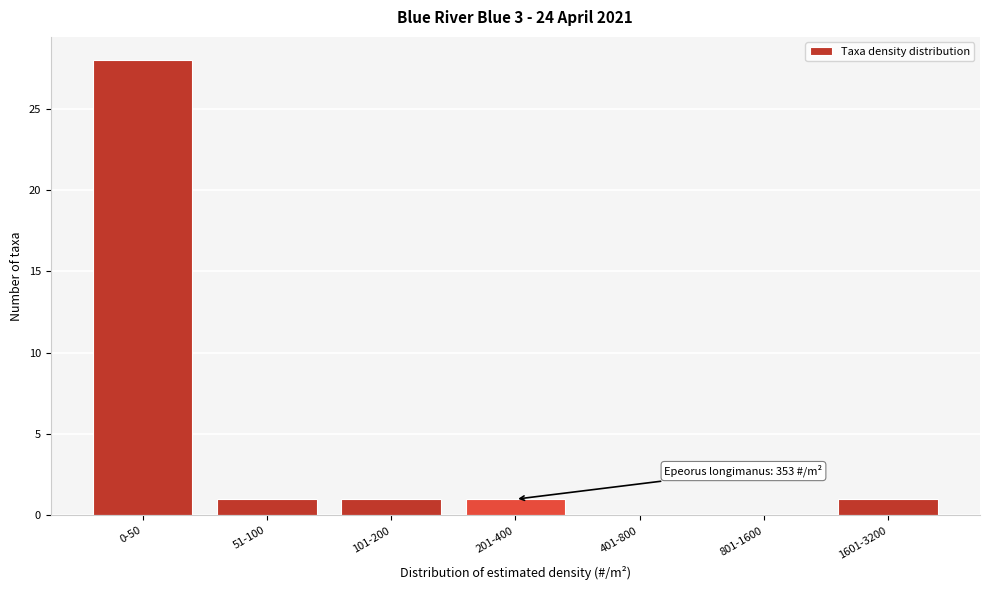

Reading left to right, transcribe all the data shown in this chart.

0-50=28	51-100=1	101-200=1	201-400=1	401-800=0	801-1600=0	1601-3200=1